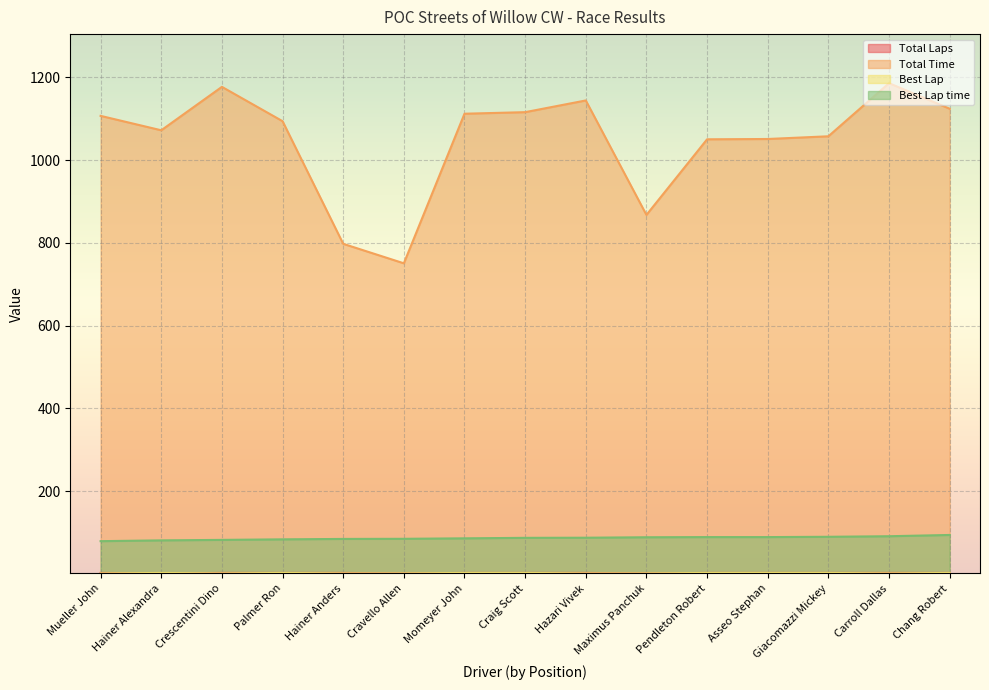

Between Crescentini Dino and Hainer Alexandra, which is larger?

Crescentini Dino